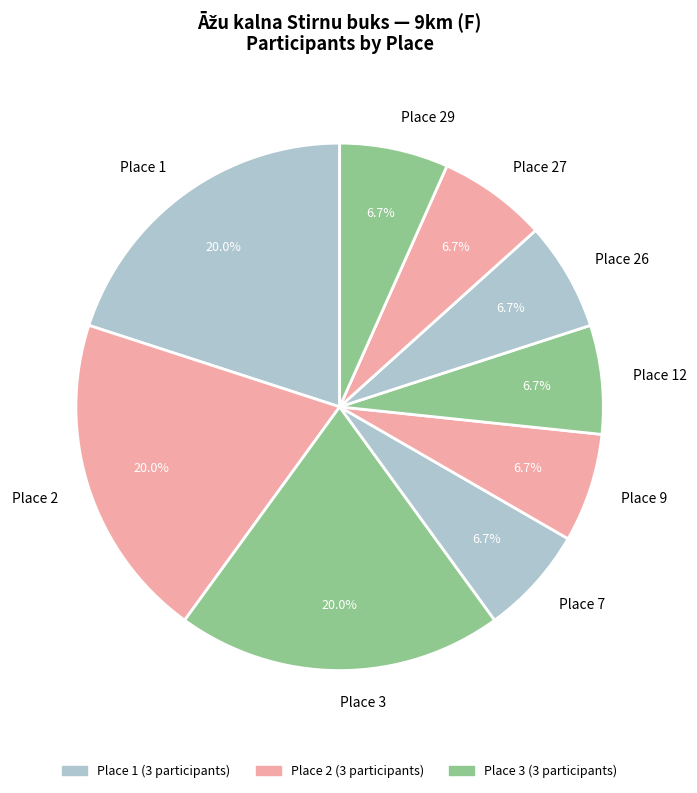

Is Place 27 the majority of the pie?

No